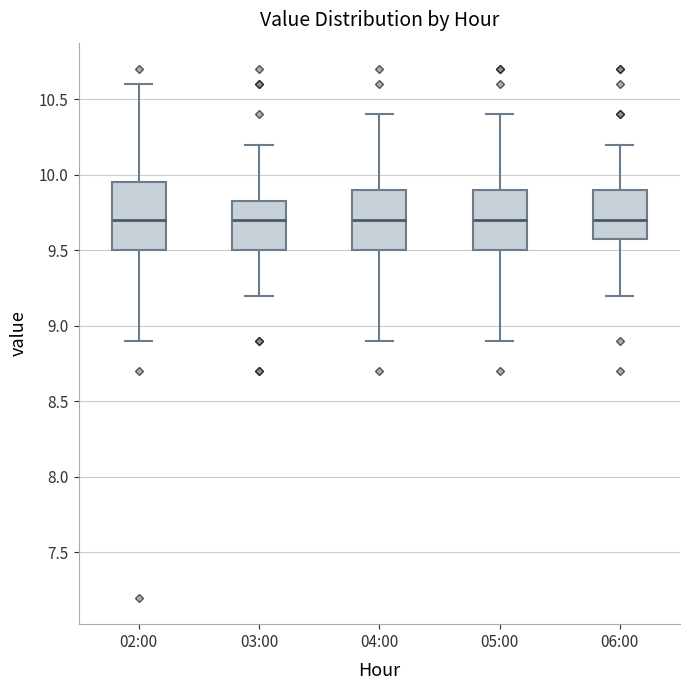

Where does the median line of the box for 04:00 sit on the y-axis? The values are not printed on the chart, so give them approximately, as read against the axis.

9.70